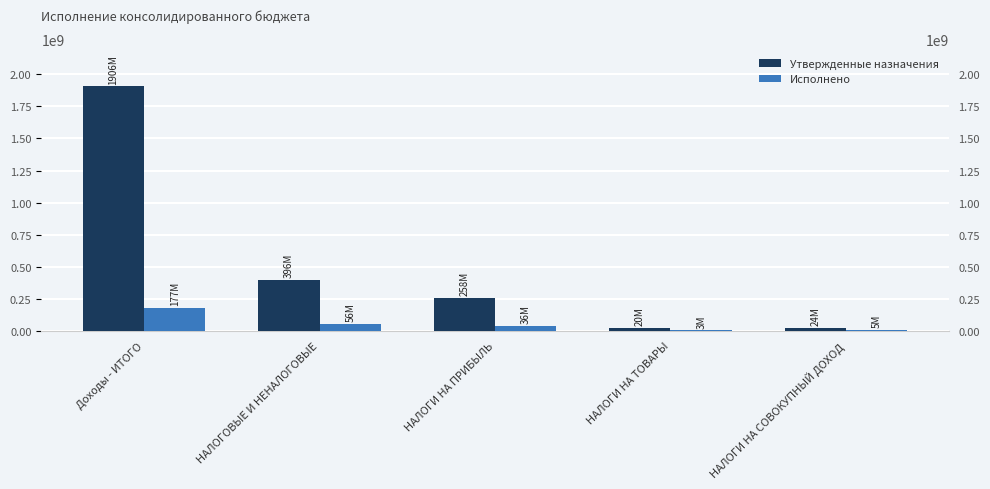

Rank the series by their average value, from lowest to highest.

Исполнено, Утвержденные назначения